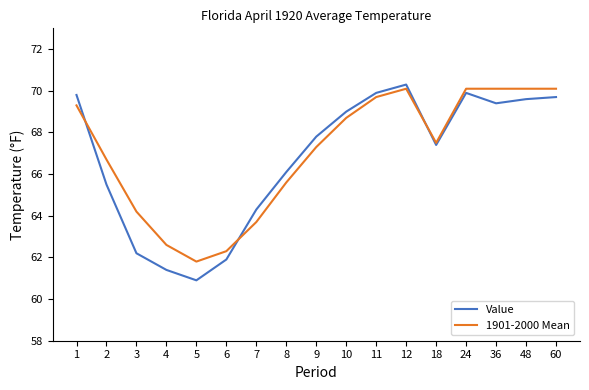

Between 1 and 4, which series saw the biggest shift?

Value